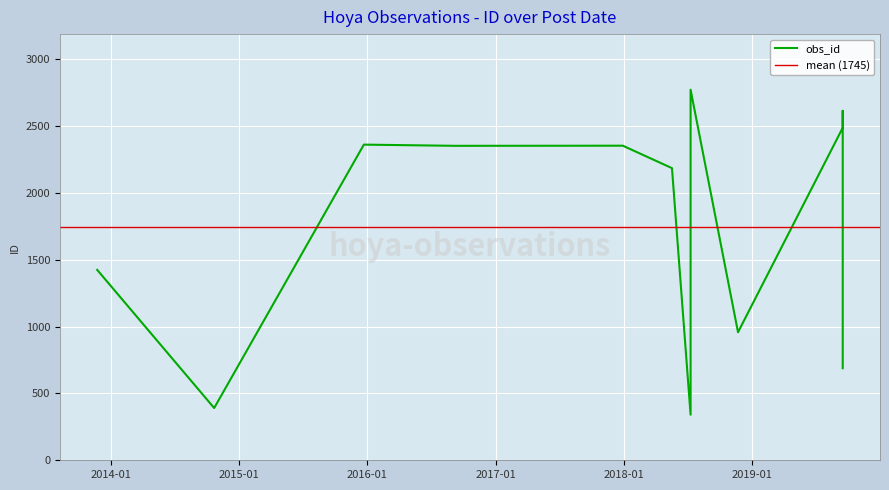

At which label is the value closest to 1557?

2013-11-23